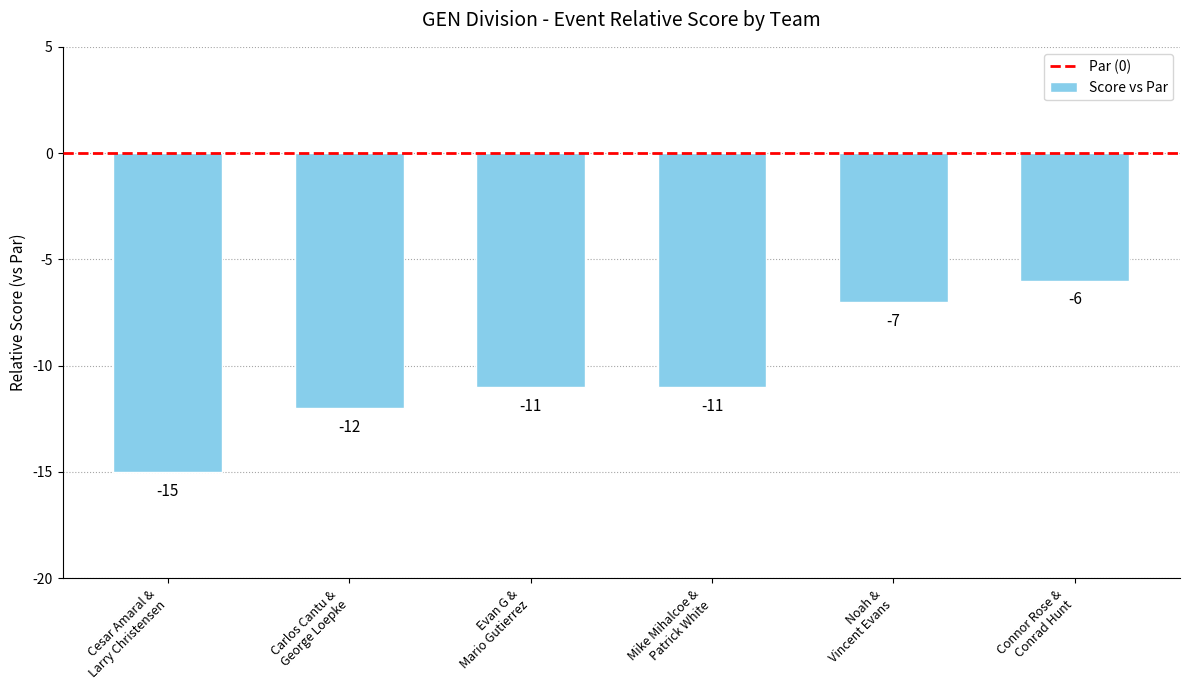

How many bars are there in total?

6